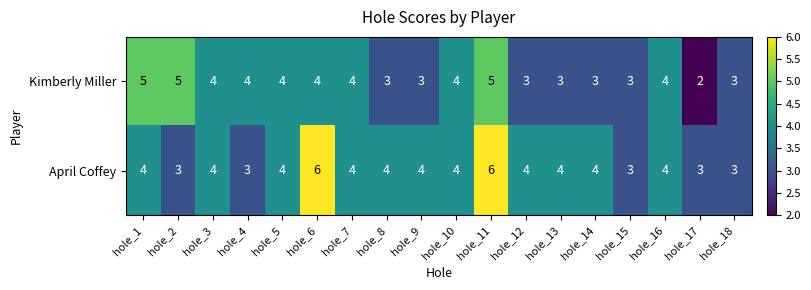

At which label does Kimberly Miller first exceed 4?

hole_1